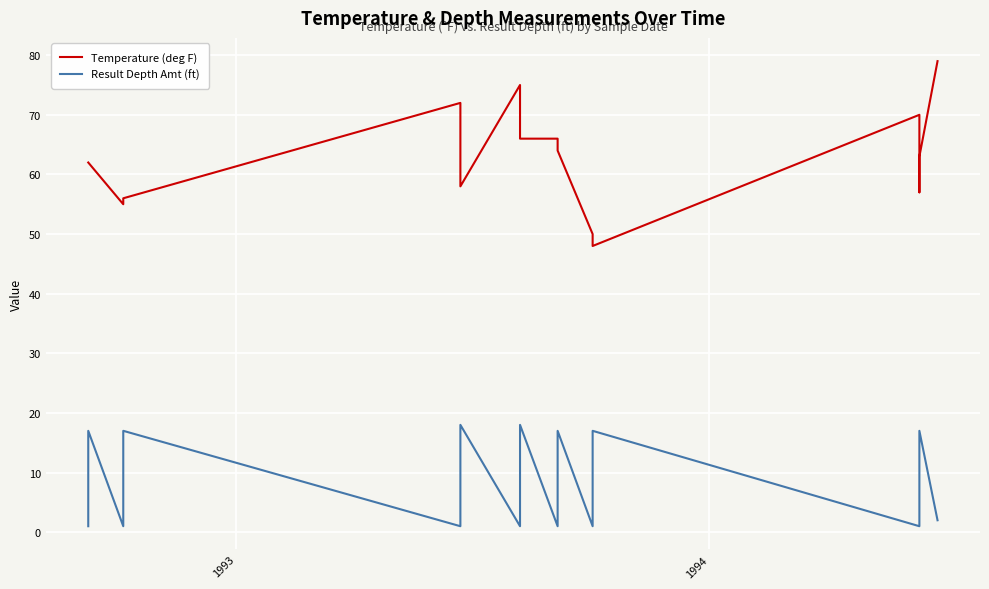

What is the minimum value for Result Depth Amt (ft)?

1